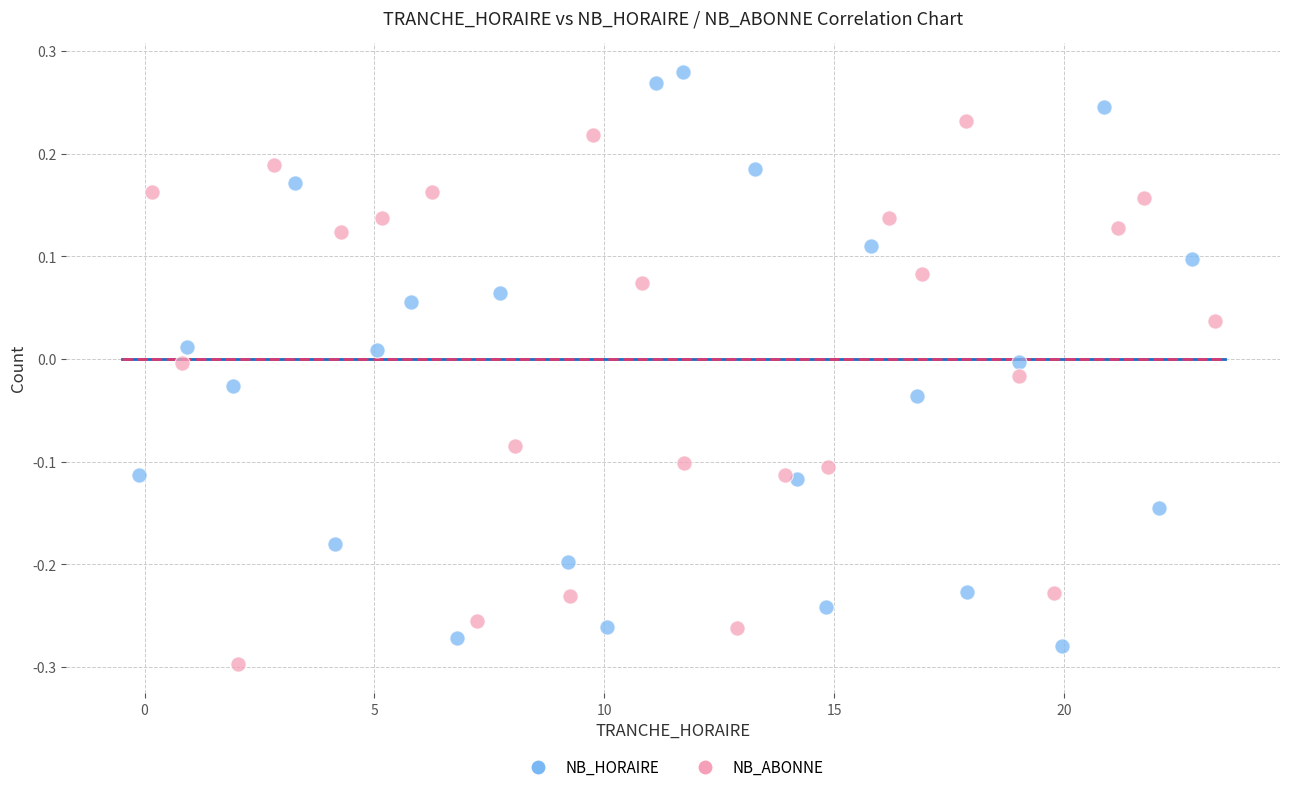

Which series contains the highest Y value?

NB_HORAIRE